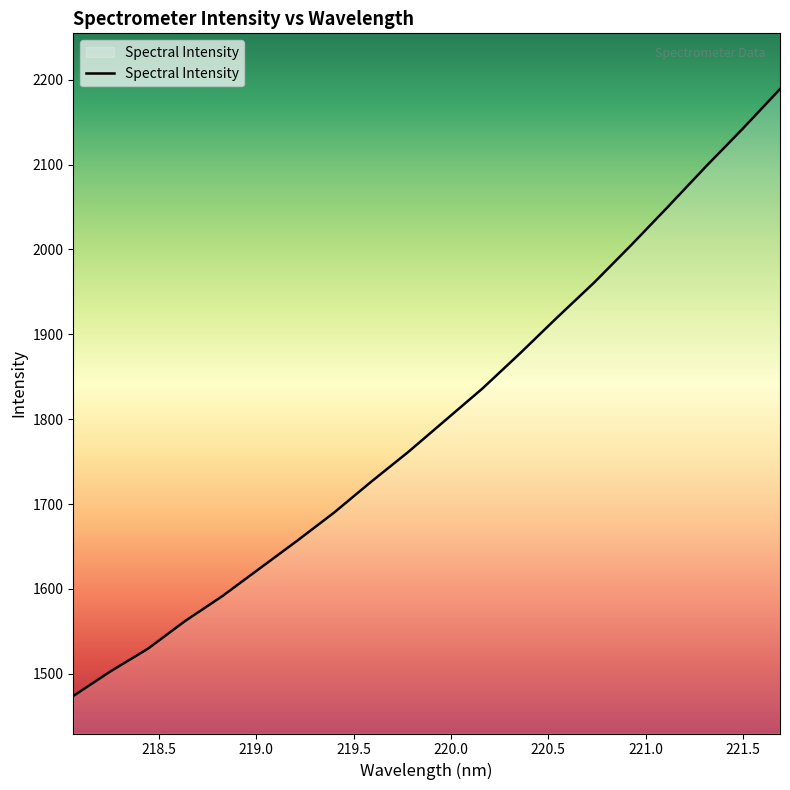

What is the difference between the maximum and minimum values?

715.1